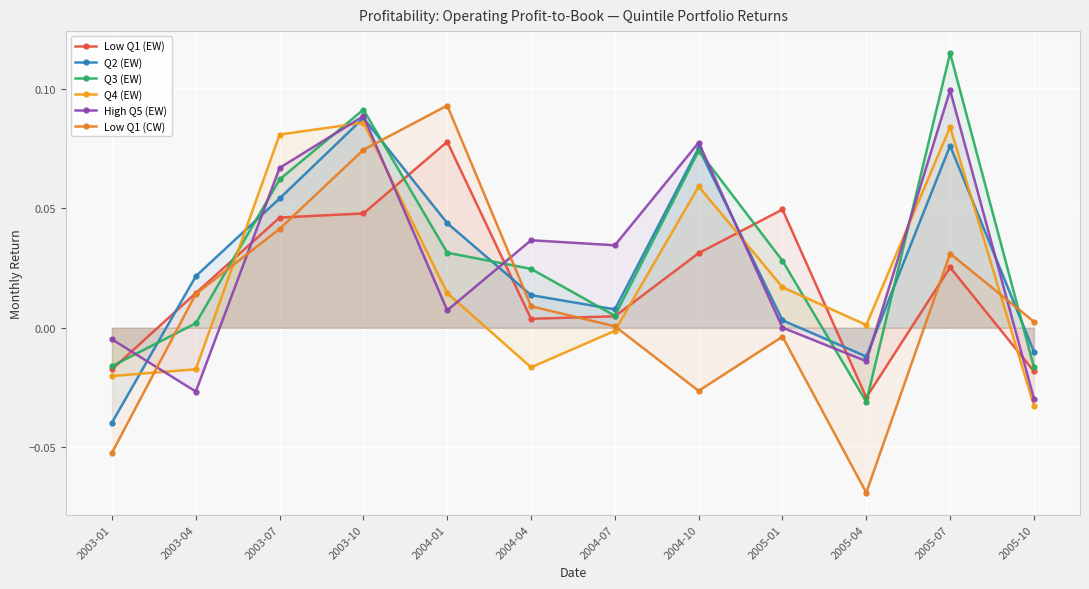

Which series has the widest spread of values?

Low Q1 (CW)